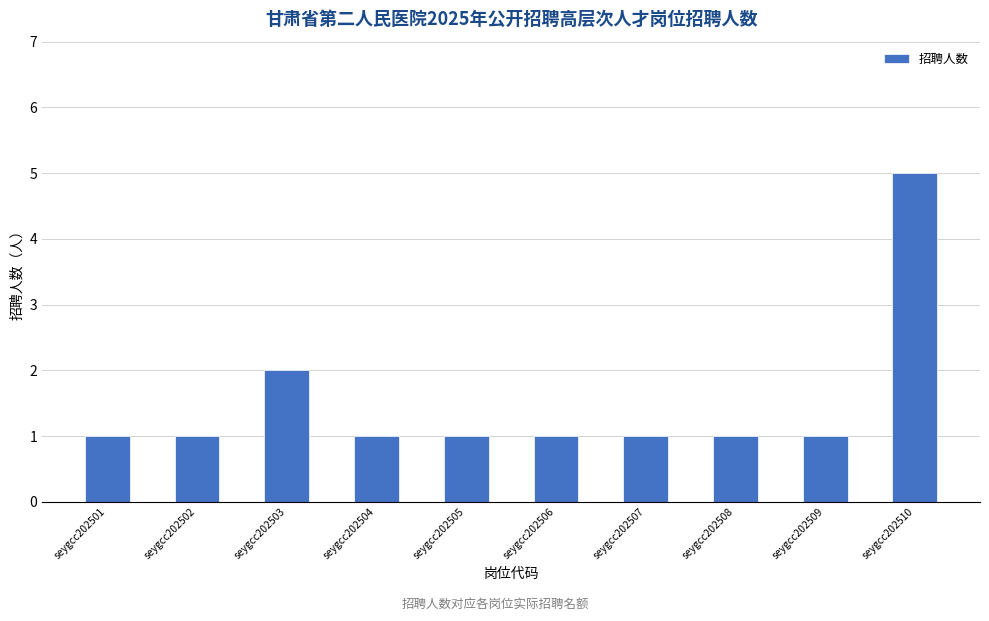

What is the value of the 4th bar from the left?

1